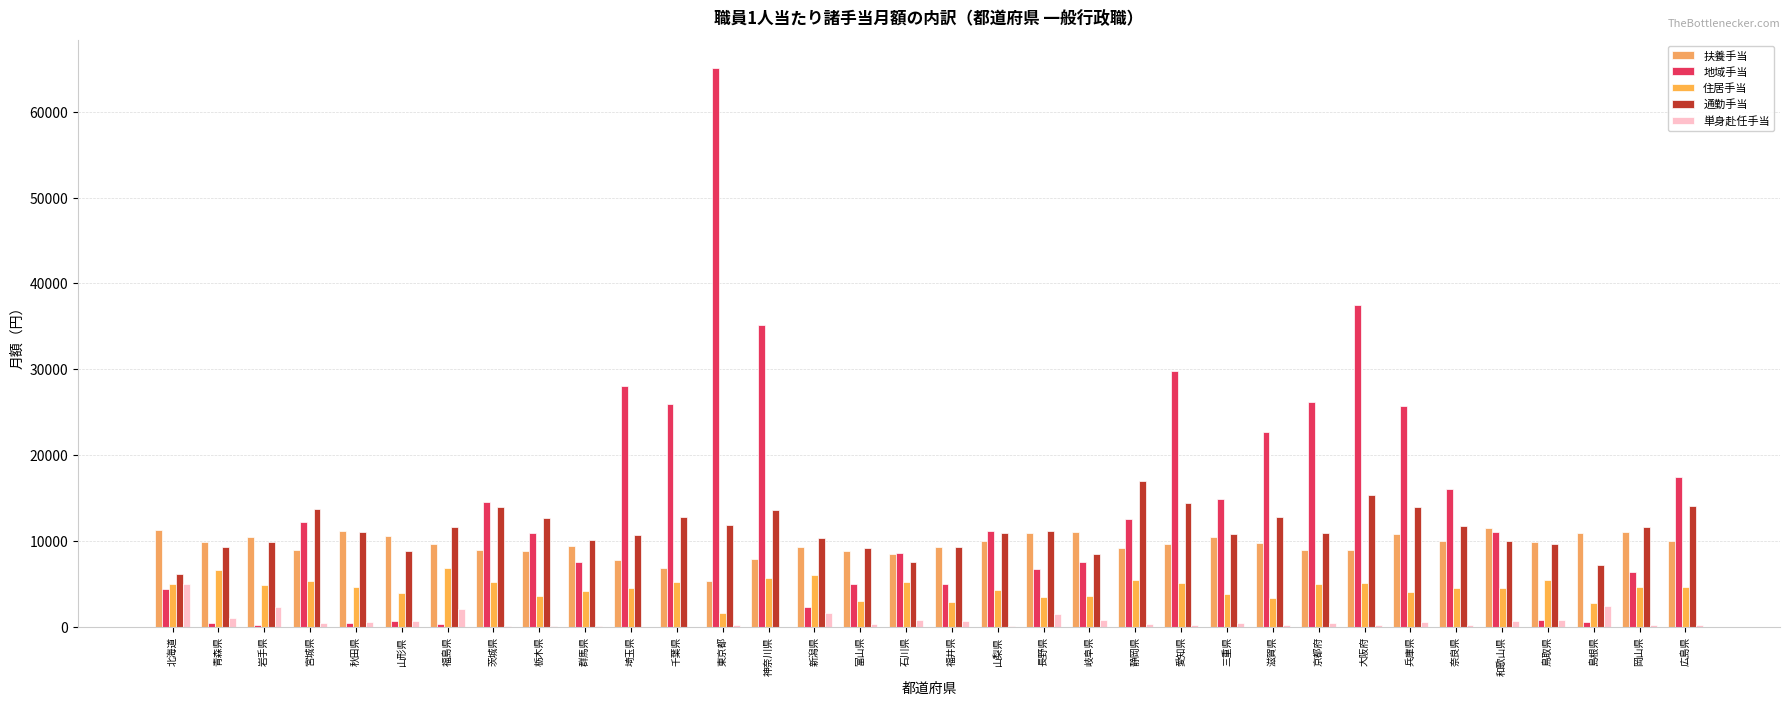

Which has a higher value, 岐阜県 or 茨城県?

岐阜県